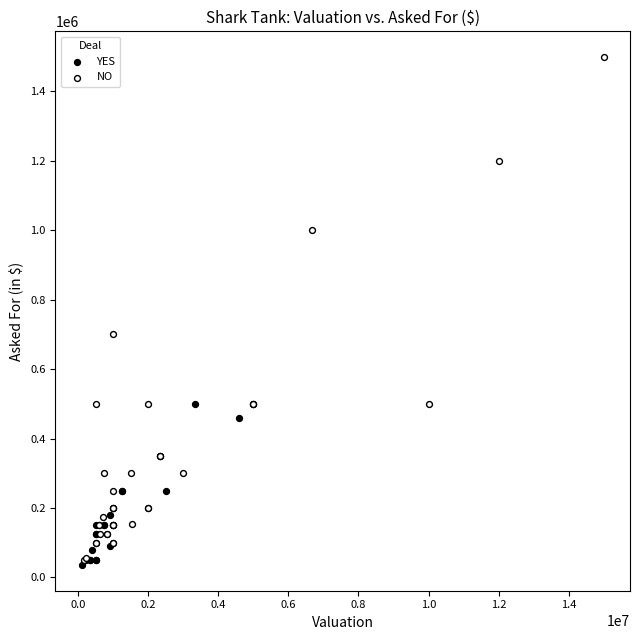

Which series reaches the maximum Y coordinate?

NO